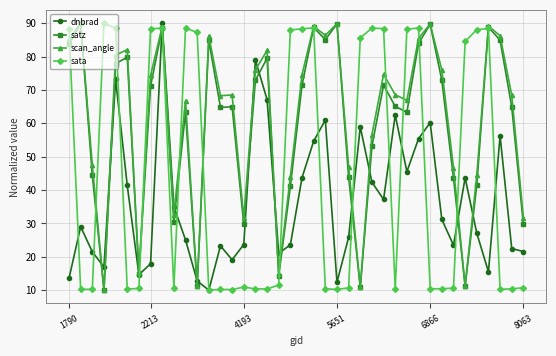

True or false: sata has more than 2 interior local peaks.

True